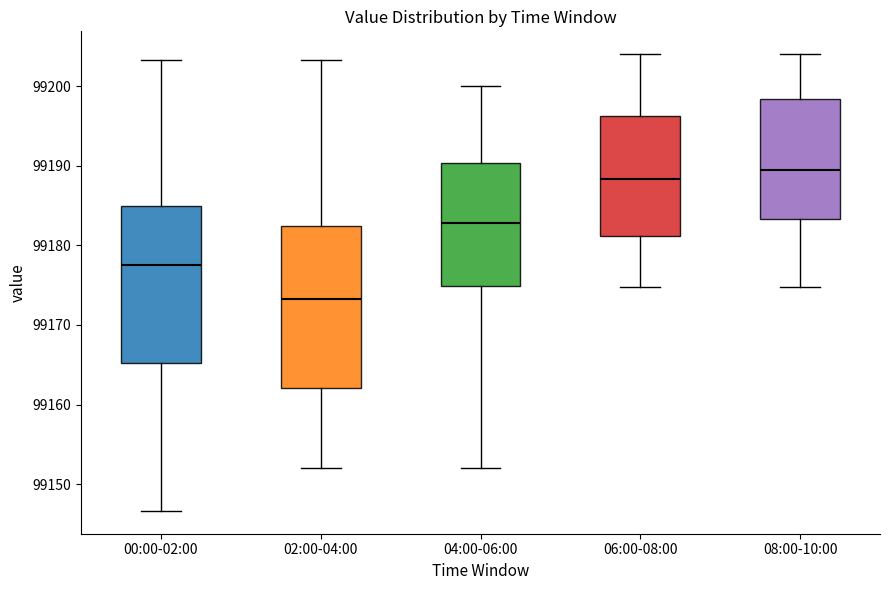

Reading left to right, read every box against the y-axis: the position of its median line, the range the box covers, and the ends of its whiskers. The values are not printed on the chart, so give them approximately, as read against the axis.

00:00-02:00: median 99178, box 99165 to 99185, whiskers 99147 to 99203
02:00-04:00: median 99173, box 99162 to 99182, whiskers 99152 to 99203
04:00-06:00: median 99183, box 99175 to 99190, whiskers 99152 to 99200
06:00-08:00: median 99188, box 99181 to 99196, whiskers 99175 to 99204
08:00-10:00: median 99190, box 99183 to 99198, whiskers 99175 to 99204